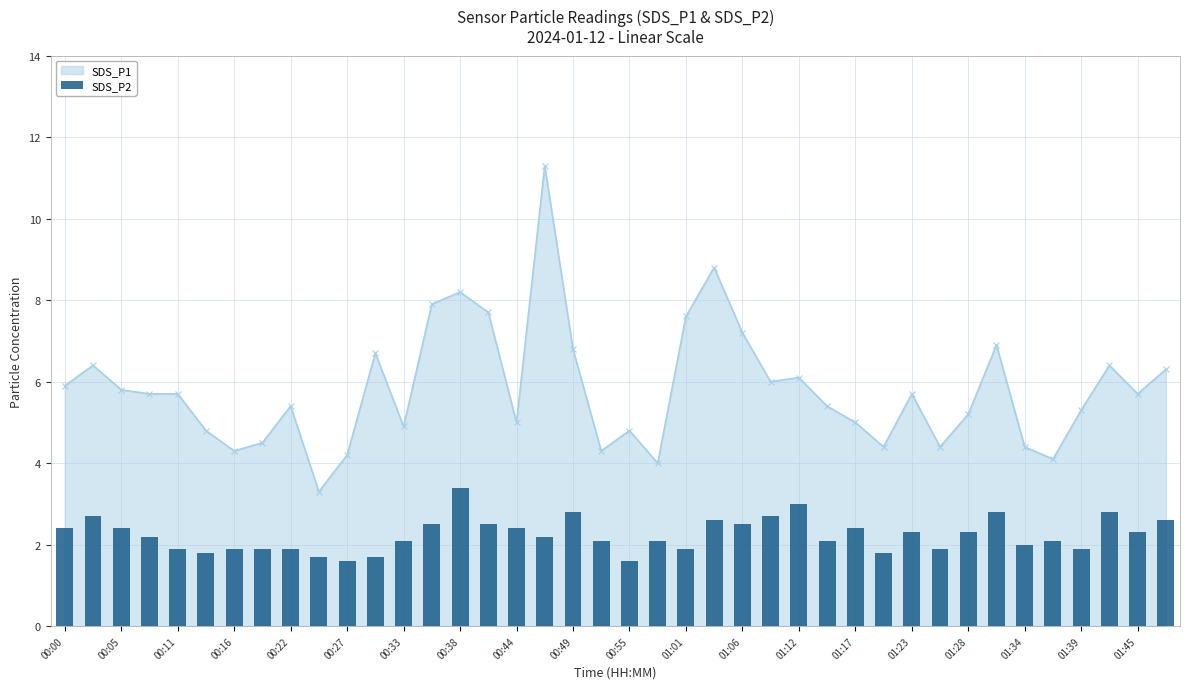

Are the bars grouped side by side (vs. stacked)?

No